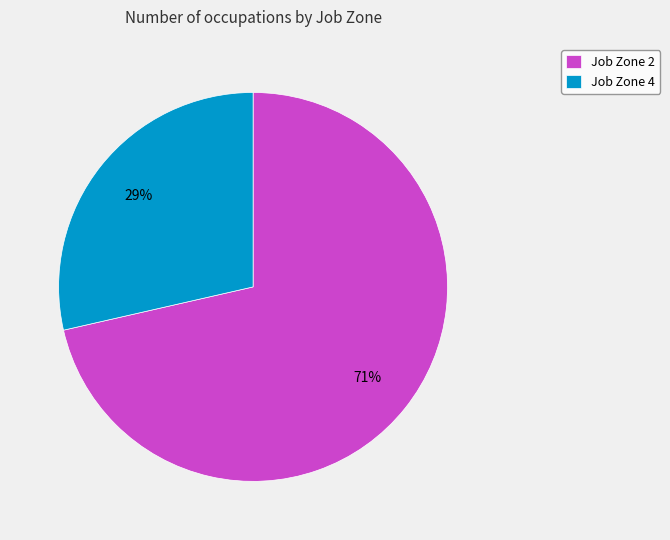

Which slice is the largest?

Job Zone 2